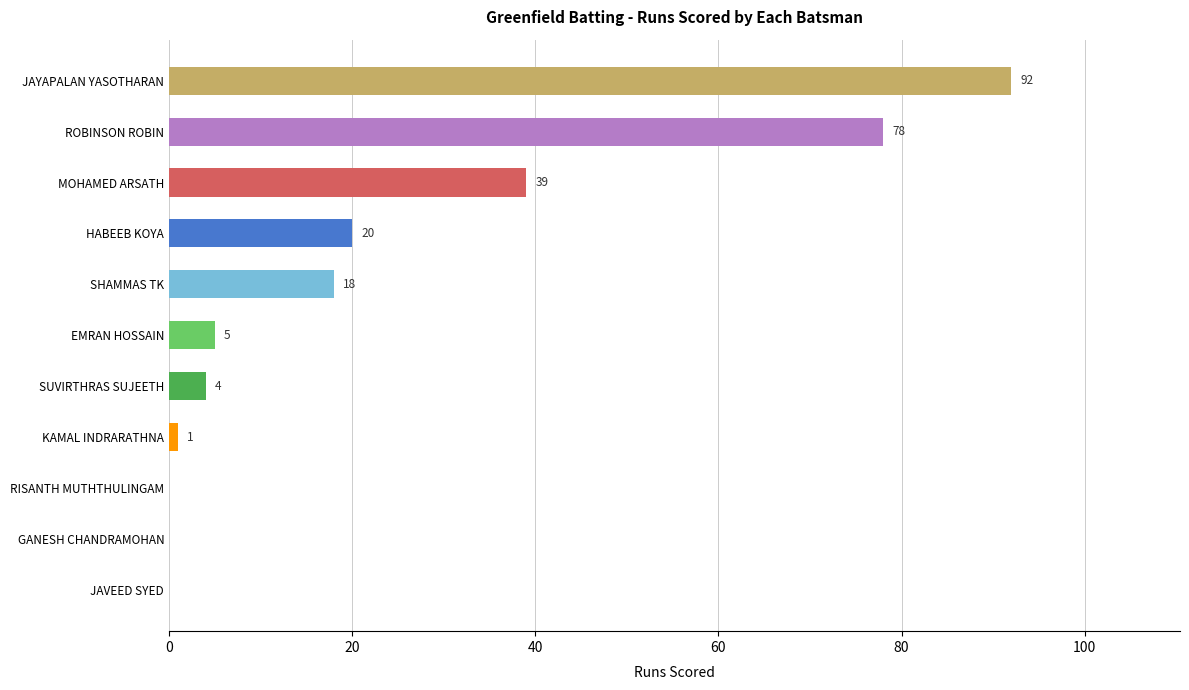

Does the chart contain stacked bars?

No